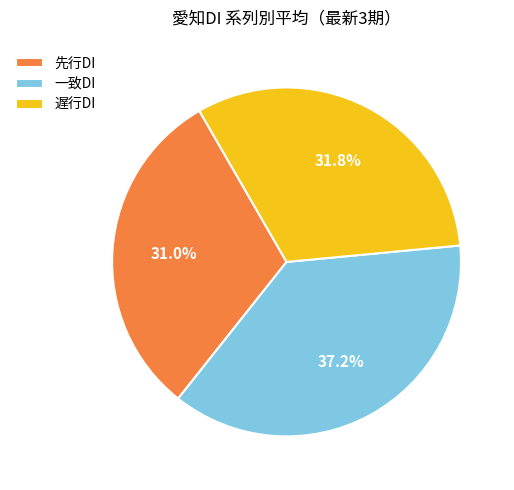

Is the sum of 先行DI and 遅行DI greater than half?

Yes